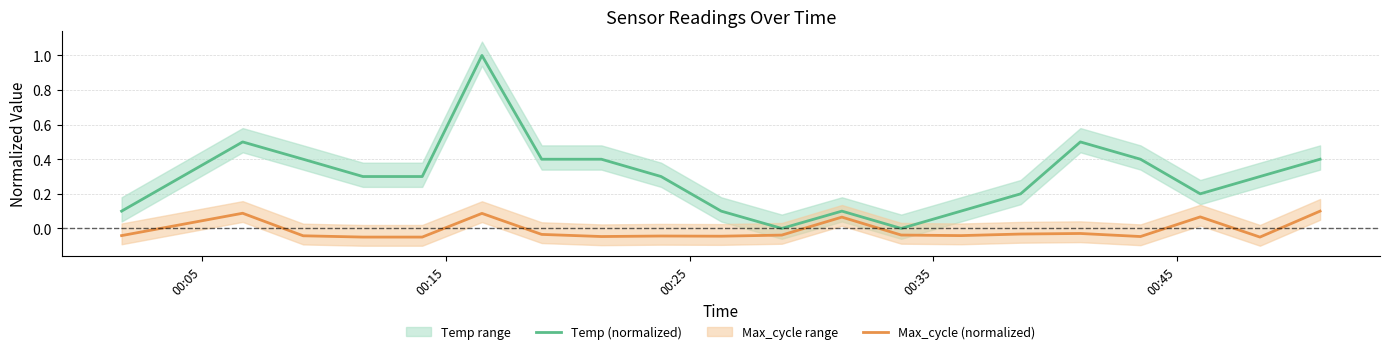

Reading left to right, extract all data points from this chart.

Temp (normalized): 0.1	0.5	0.4	0.3	0.3	1.0	0.4	0.4	0.3	0.1	0.0	0.1	0.0	0.1	0.2	0.5	0.4	0.2	0.3	0.4
Max_cycle (normalized): -0.0	0.1	-0.0	-0.1	-0.1	0.1	-0.0	-0.0	-0.0	-0.0	-0.0	0.1	-0.0	-0.0	-0.0	-0.0	-0.0	0.1	-0.1	0.1